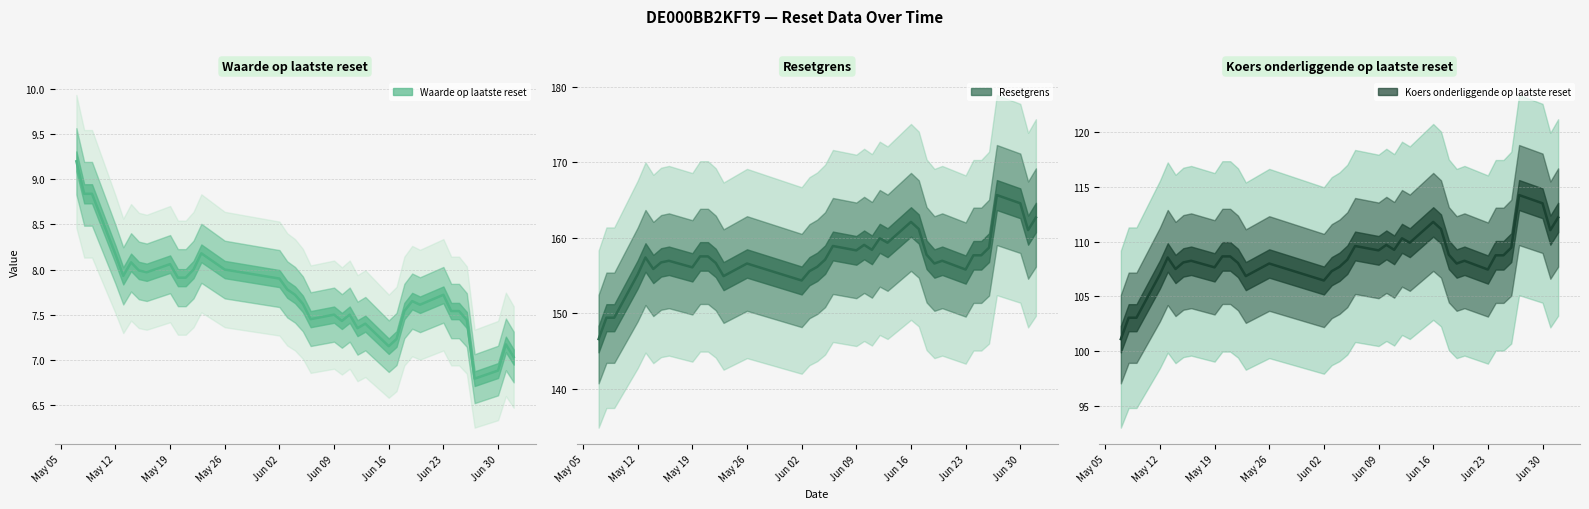

How many categories are shown in the chart?

37